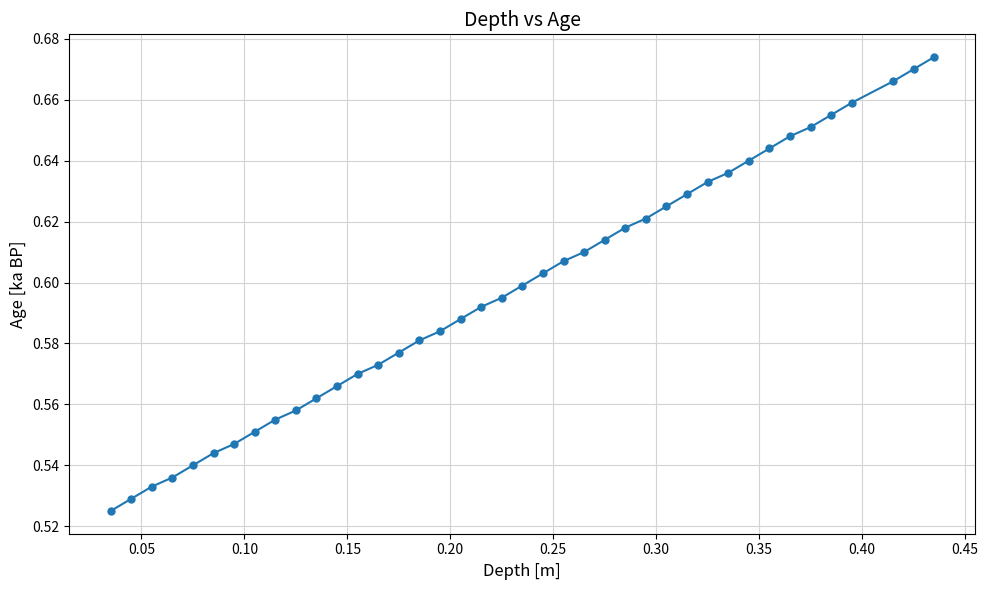

What is the sum of all values?

23.9